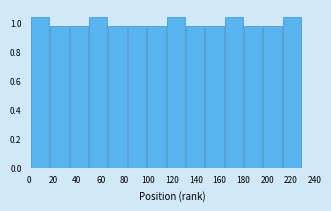

Reading left to right, list every bar in this chart as the range it spans on the x-axis followed by its height. Neither the bar edges nor the heights are printed on the chart, so give them approximately, as read against the axes.

2 to 18: 1.04
18 to 34: 0.98
34 to 50: 0.98
50 to 66: 1.04
66 to 82: 0.98
82 to 98: 0.98
98 to 116: 0.98
116 to 132: 1.04
132 to 148: 0.98
148 to 164: 0.98
164 to 180: 1.04
180 to 196: 0.98
196 to 212: 0.98
212 to 230: 1.04